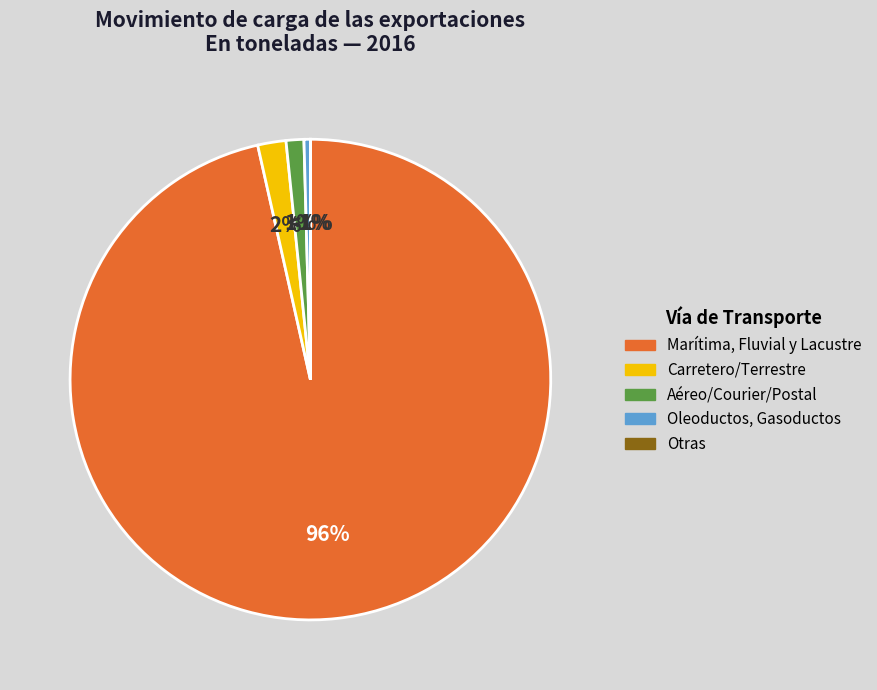

Which slice is the smallest?

Otras